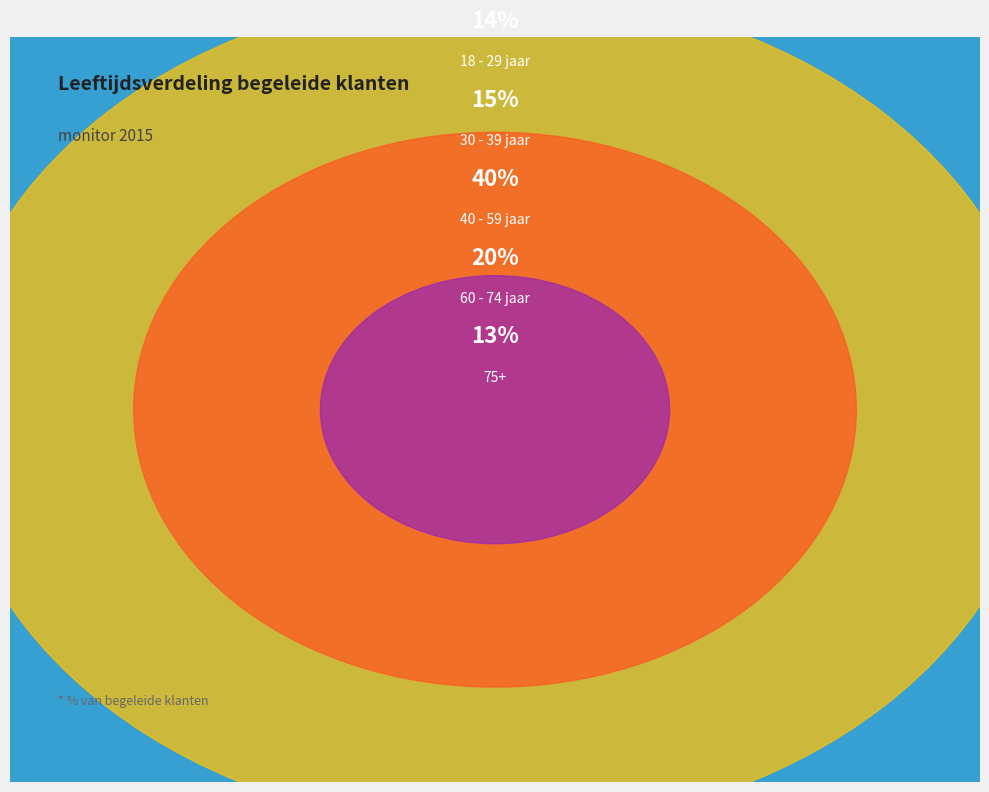

Does 40 - 59 jaar represent more than half of the total?

No